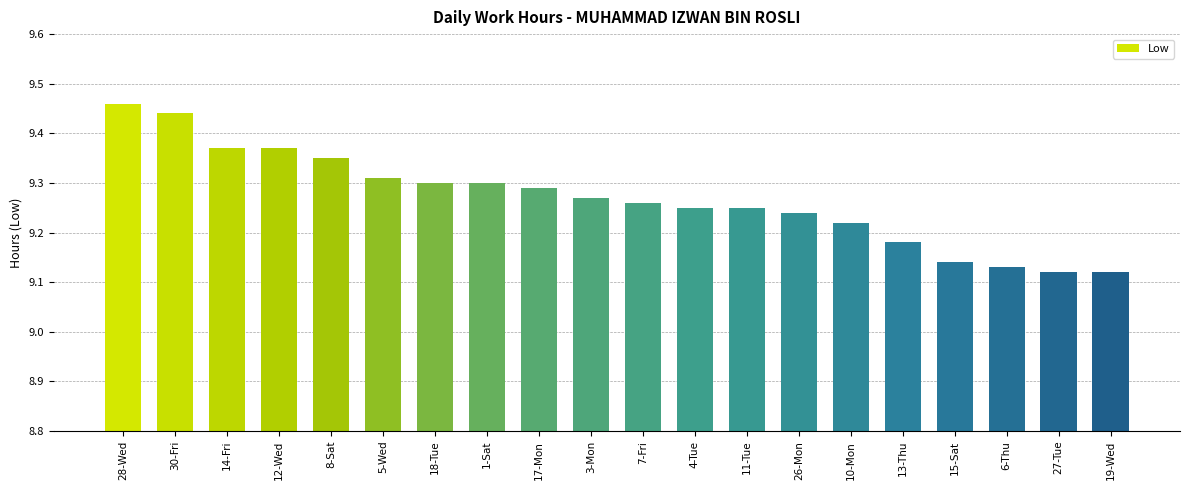

At which category does the chart reach its peak across all series?

28-Wed